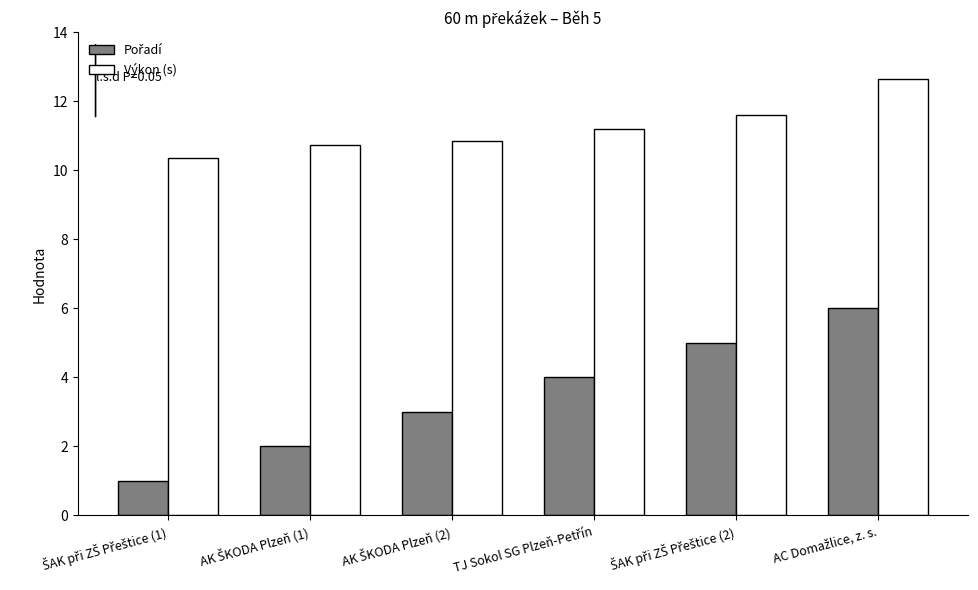

Which series has the largest total across all categories?

Výkon (s)